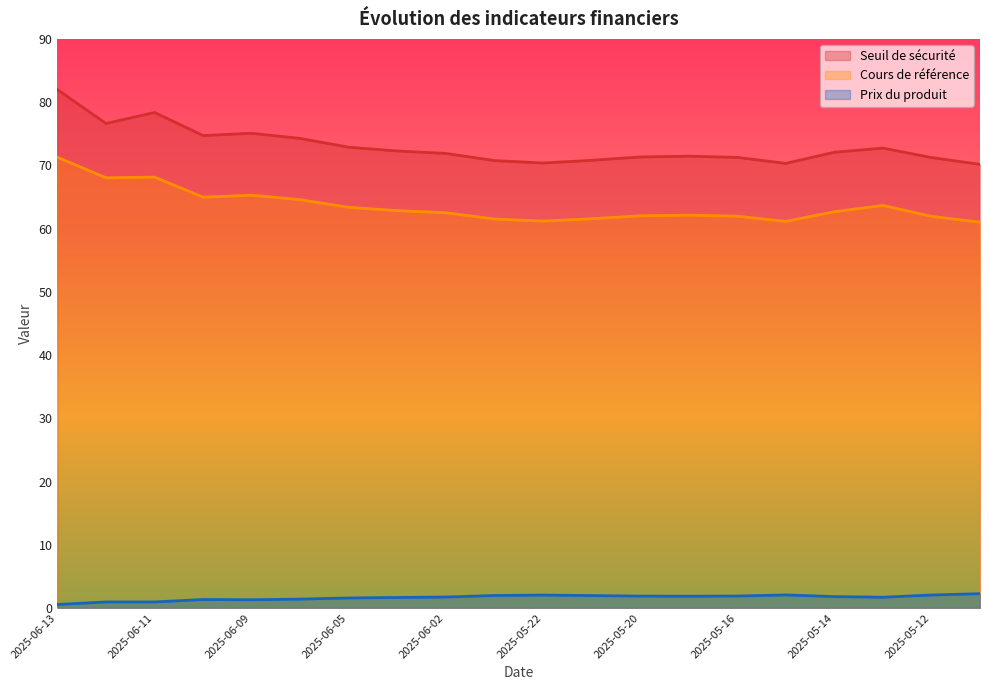

How many lines are shown in the chart?

3